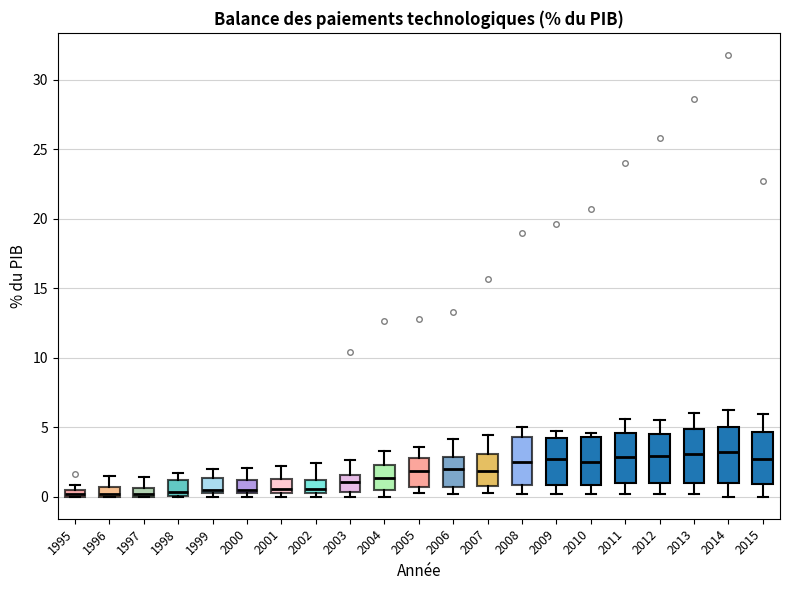

Where does the median line of the box at x = 2008 sit on the y-axis? The values are not printed on the chart, so give them approximately, as read against the axis.

2.5